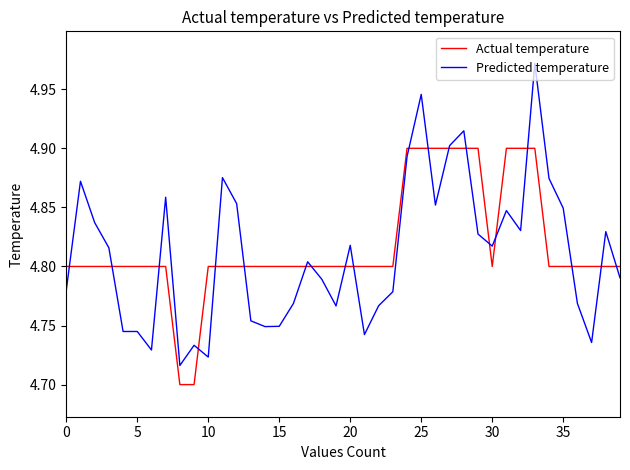

True or false: Actual temperature and Predicted temperature intersect in this chart.

True